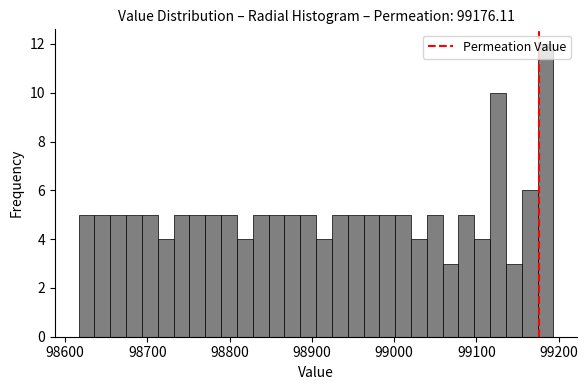

Read against the x-axis, roughly where is the centre of the tallest bar?

99180